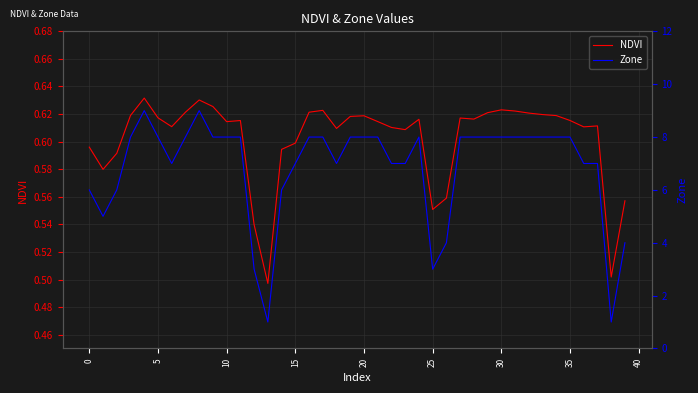

Which has a higher value, 12 or 32?

32